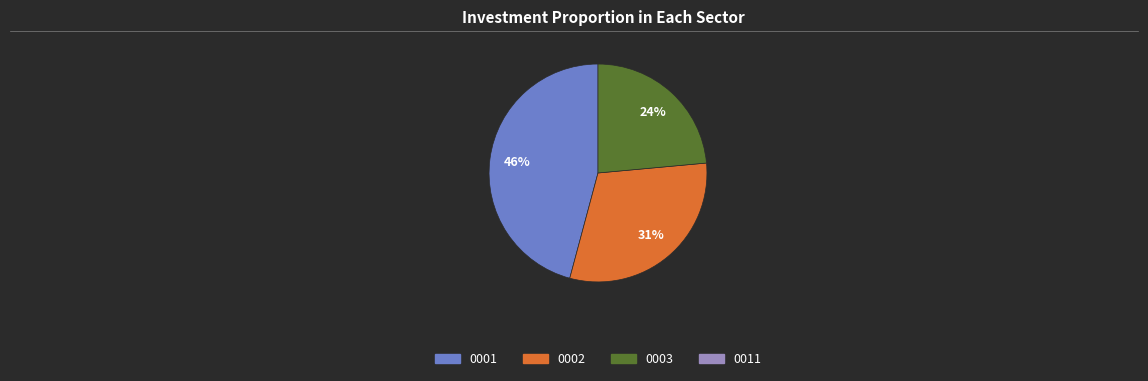

To the nearest percent, what is the average slice percentage?

33%